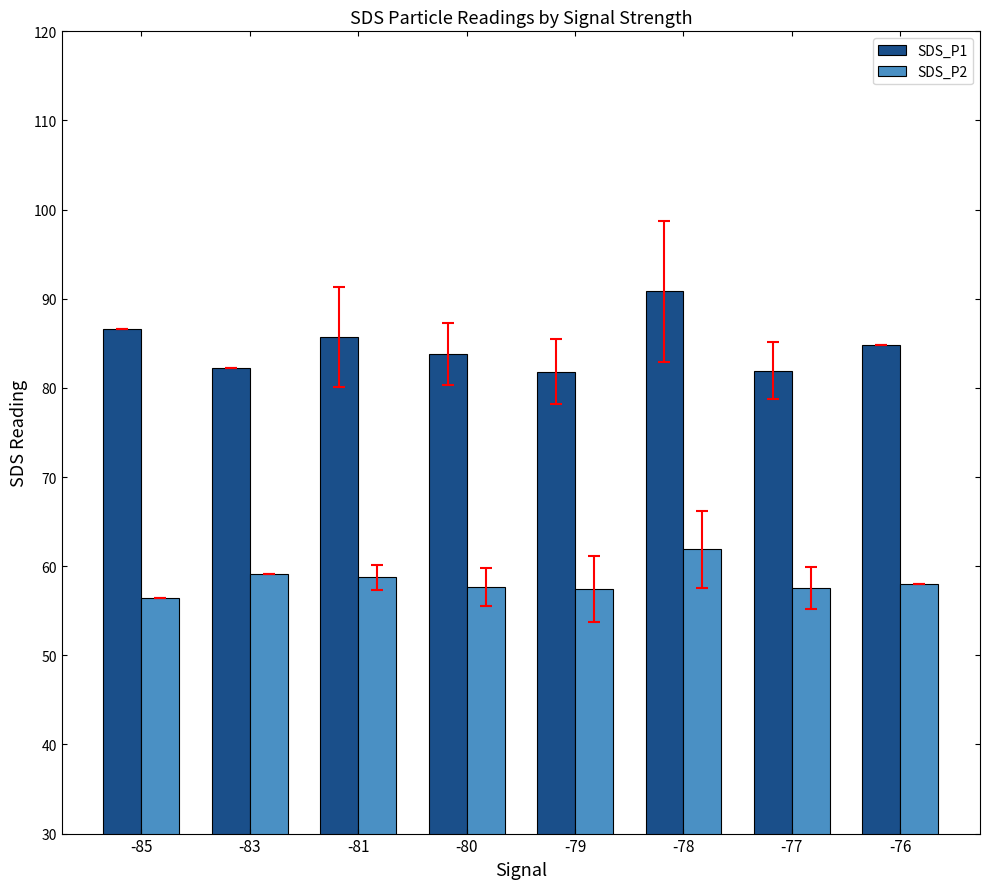

Rank the series by their maximum value, from lowest to highest.

SDS_P2, SDS_P1